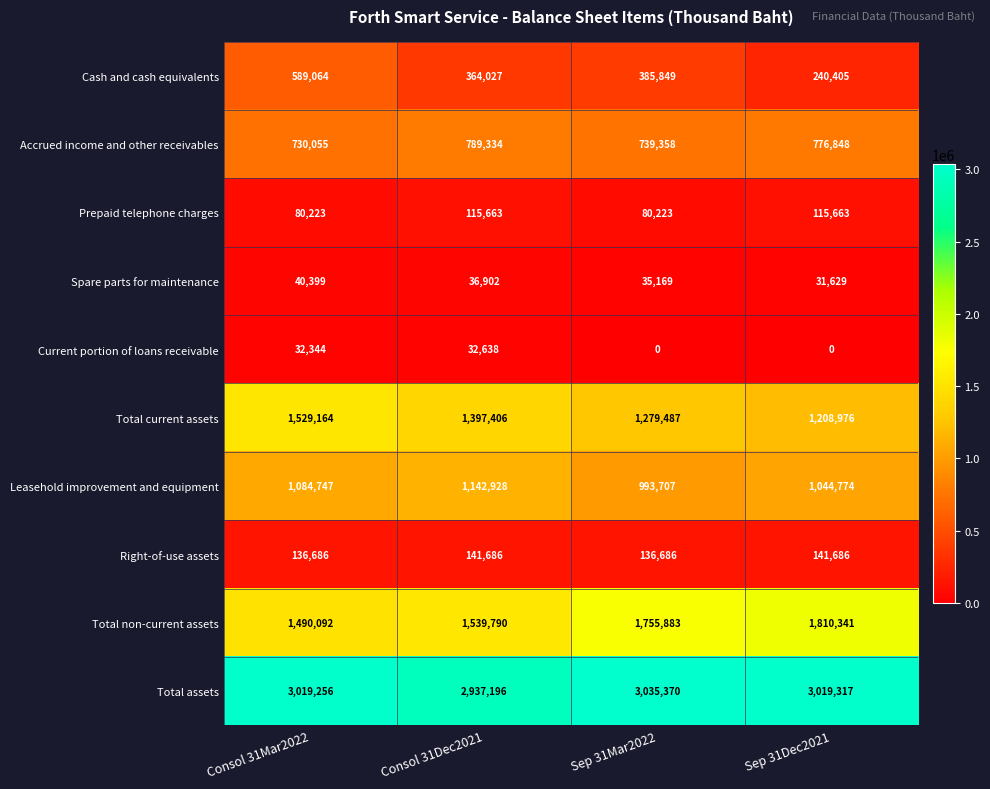

At which label is Spare parts for maintenance closest to 36014?

Sep 31Mar2022